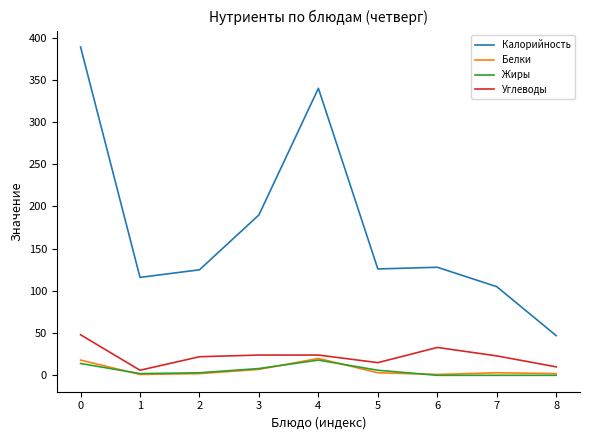

True or false: Калорийность and Белки cross at least once.

False